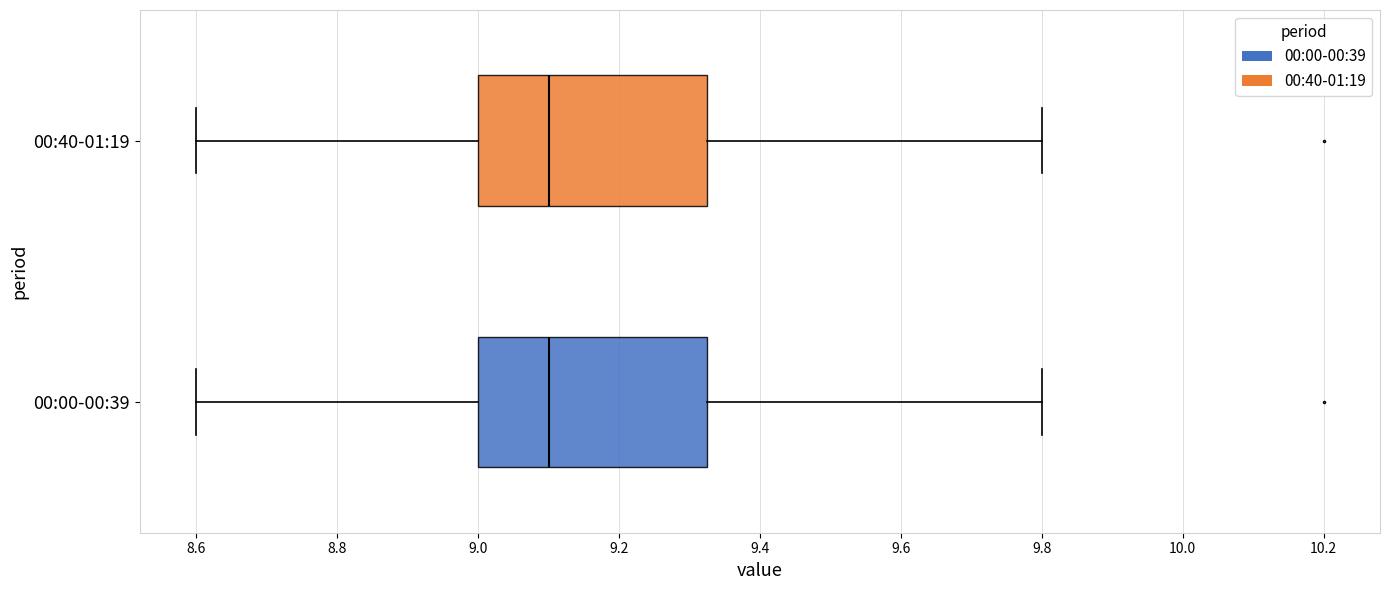

Reading bottom to top, transcribe this box plot: for each box, give where its median line is, the range the box spans, and where its two whiskers end, as read against the x-axis. The values are not printed on the chart, so give them approximately, as read against the axis.

00:00-00:39: median 9.10, box 9.00 to 9.32, whiskers 8.60 to 9.80
00:40-01:19: median 9.10, box 9.00 to 9.32, whiskers 8.60 to 9.80